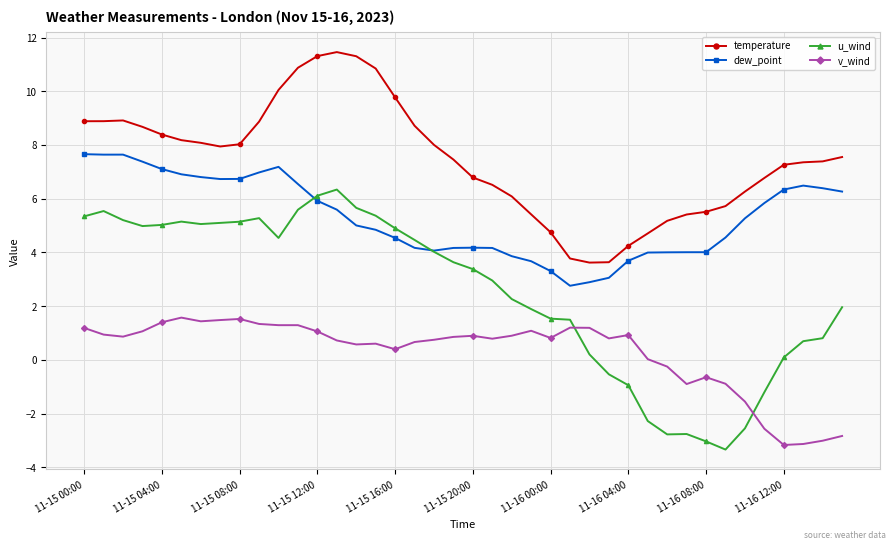

What is the smallest value displayed?

-3.3